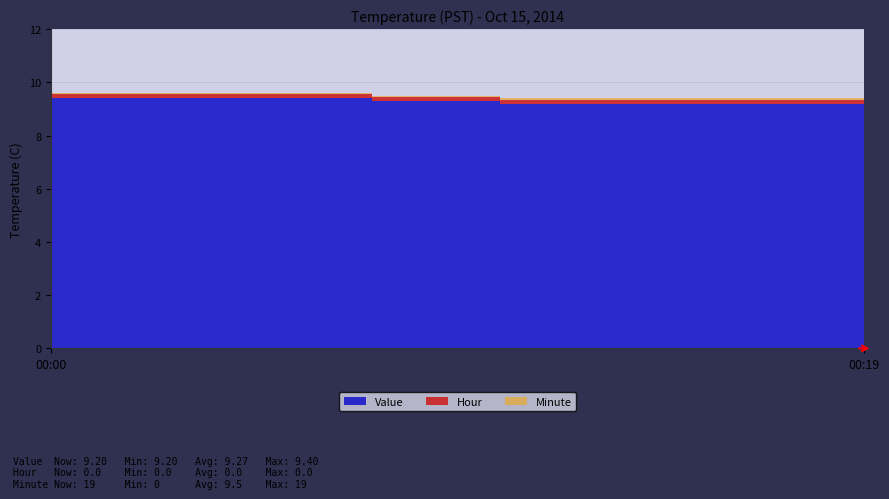

How many categories are shown in the chart?

20